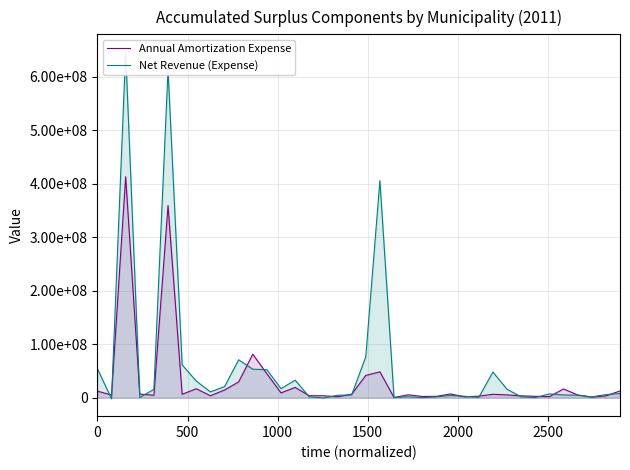

What are all the series names shown in the legend?

Annual Amortization Expense, Net Revenue (Expense)